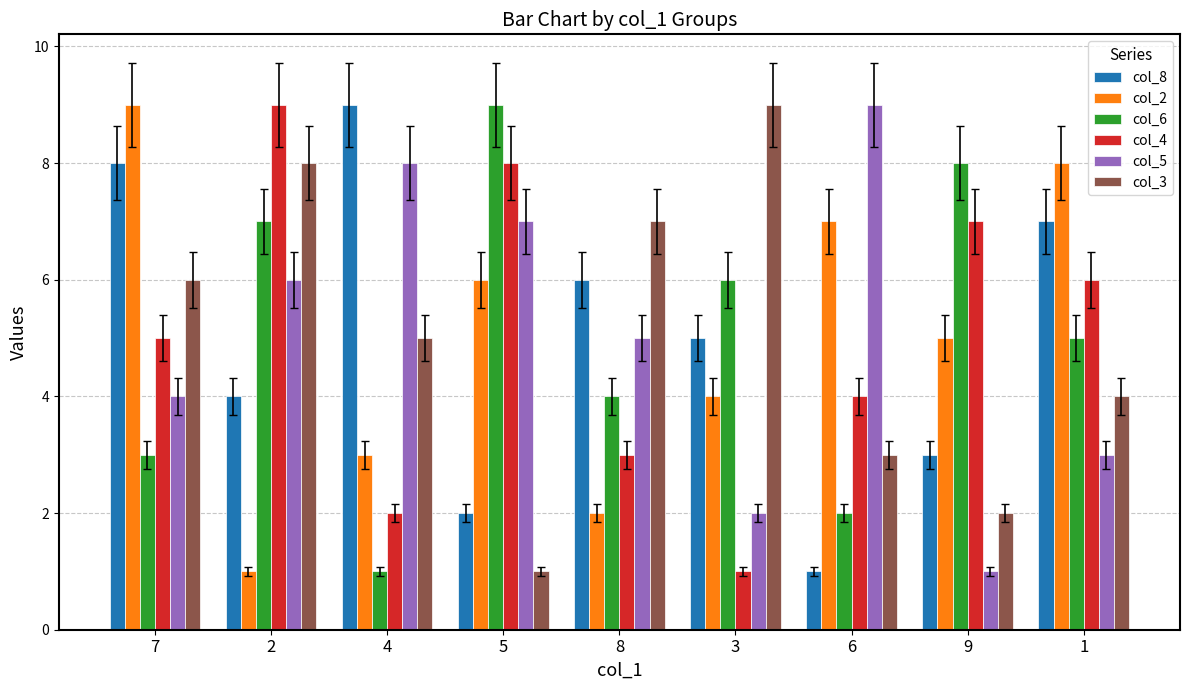

What is the average value of the col_3 series?

5